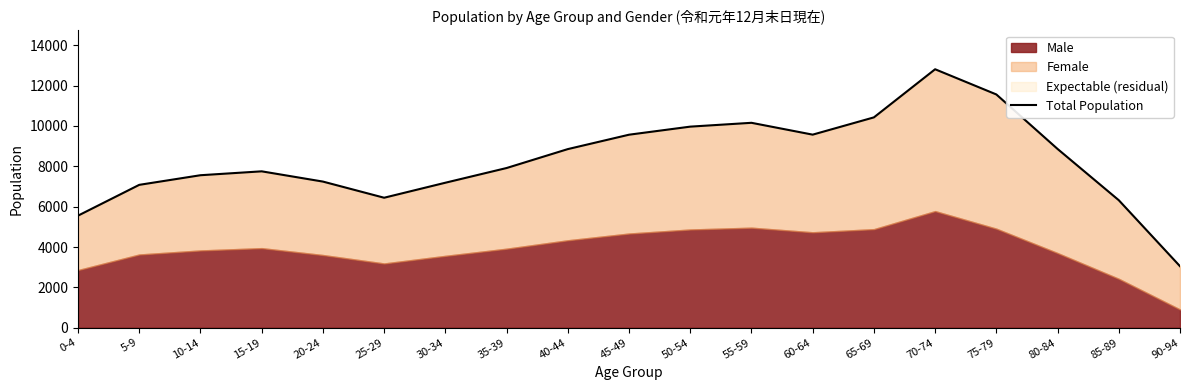

How many interior local peaks (higher than both neighbors) does the data have?

3